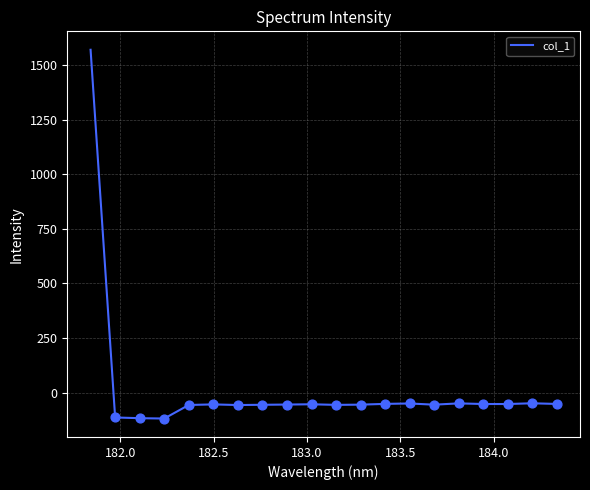

What is the difference between the maximum and minimum values?

1689.4